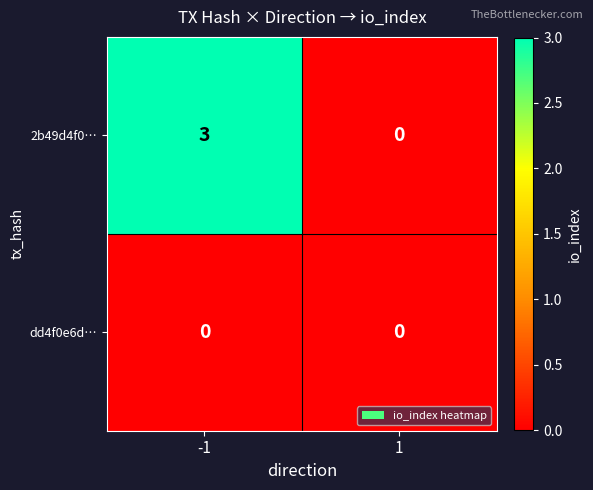

What is the difference between the highest and lowest values at -1?

3